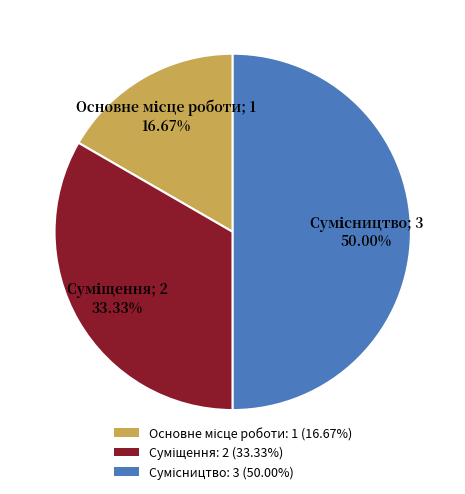

What is the total percentage of Основне місце роботи and Сумісництво?

66.7%